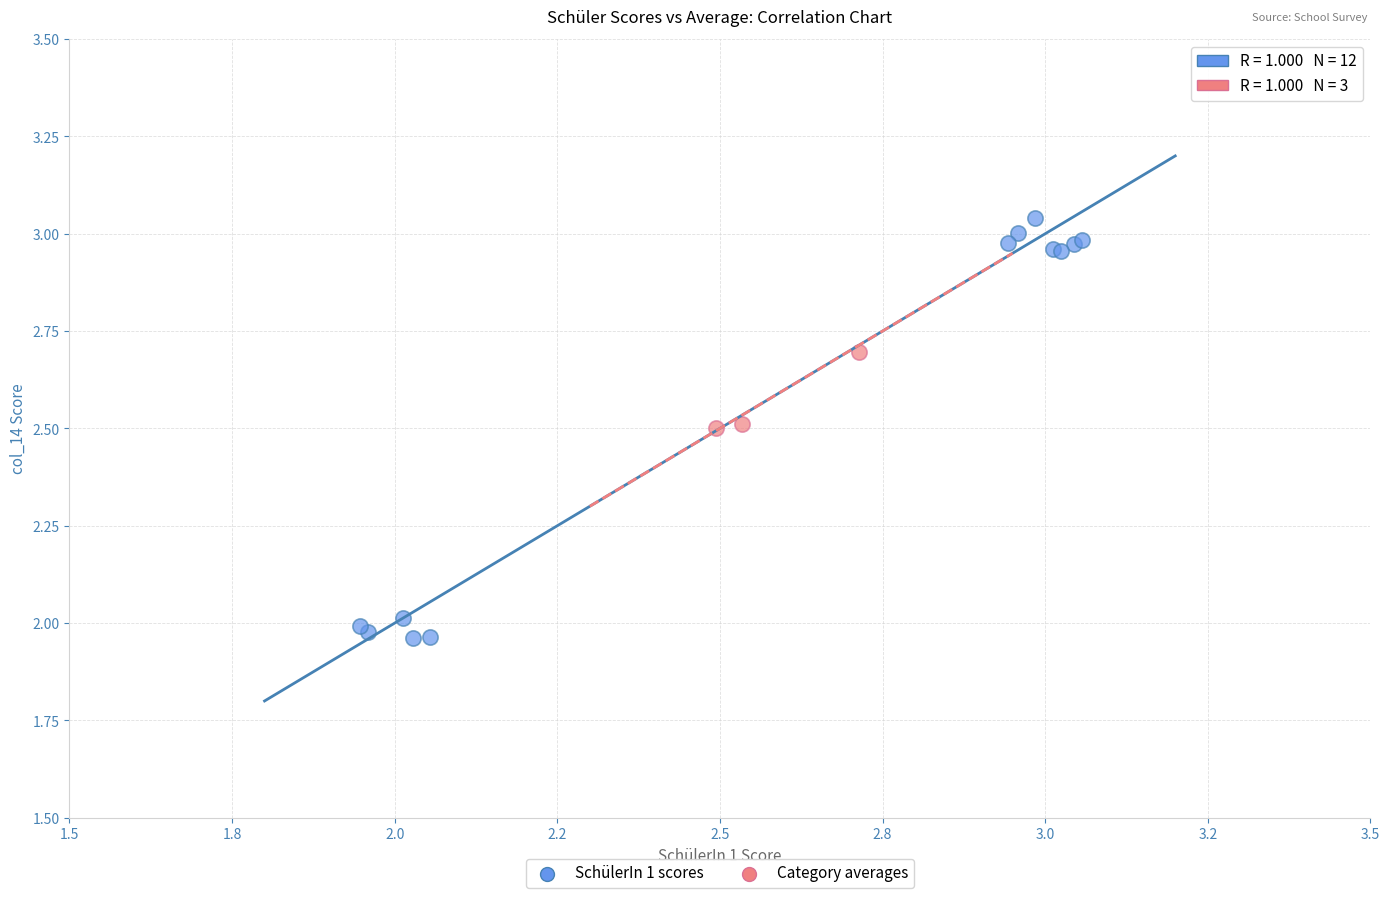

Which series reaches the minimum Y coordinate?

SchülerIn 1 scores